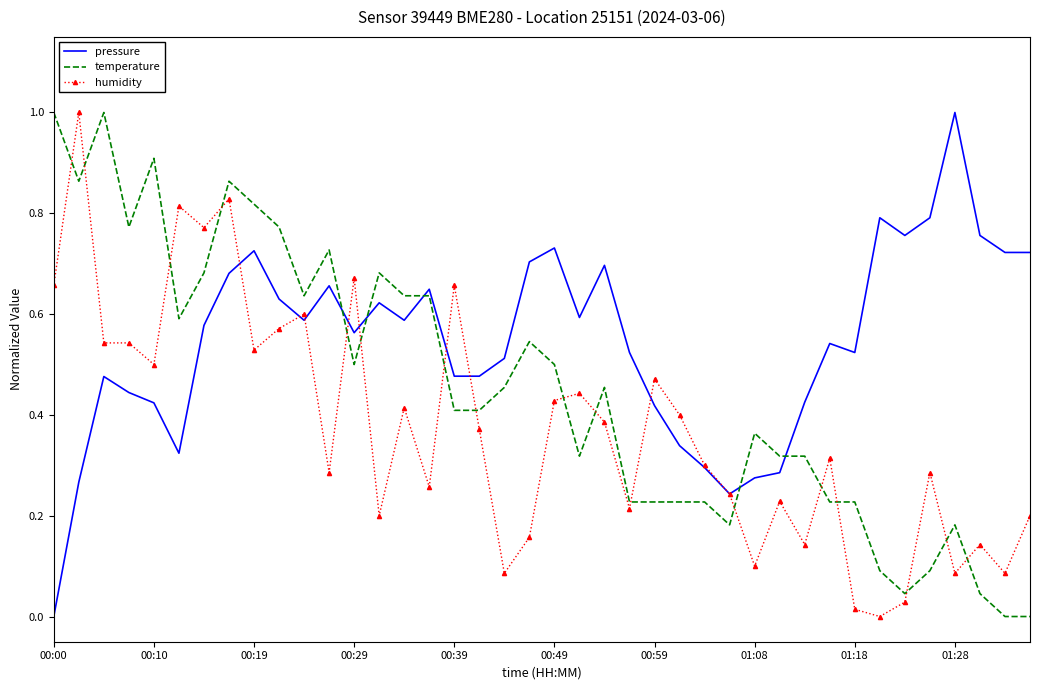

What are all the series names shown in the legend?

pressure, temperature, humidity